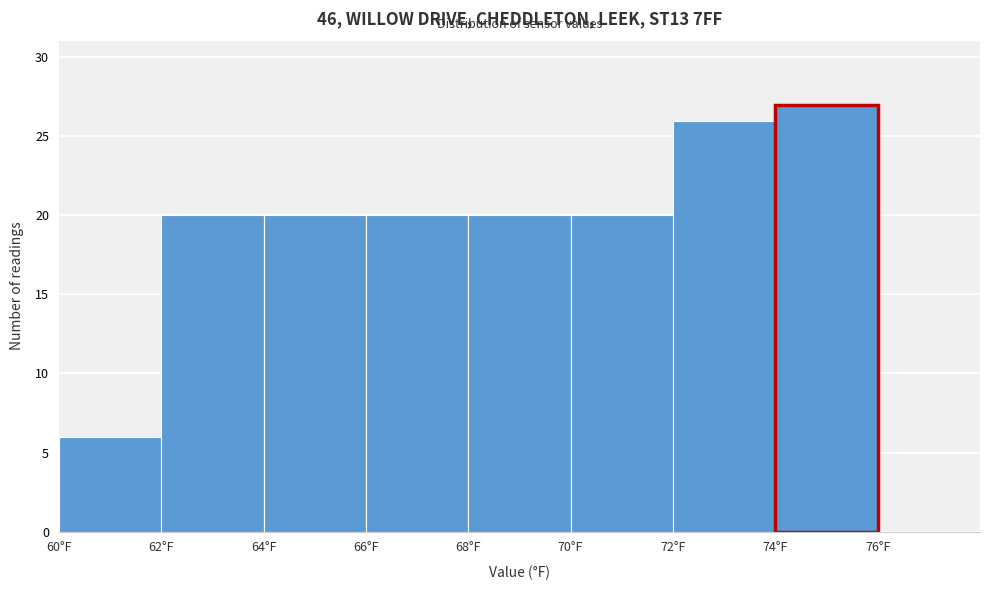

Reading left to right, transcribe this chart: for each bar, give the range it covers on the x-axis and its height. The values are not printed on the chart, so give them approximately, as read against the axis.

60 to 62: 6
62 to 64: 20
64 to 66: 20
66 to 68: 20
68 to 70: 20
70 to 72: 20
72 to 74: 26
74 to 76: 27
76 to 78: 0